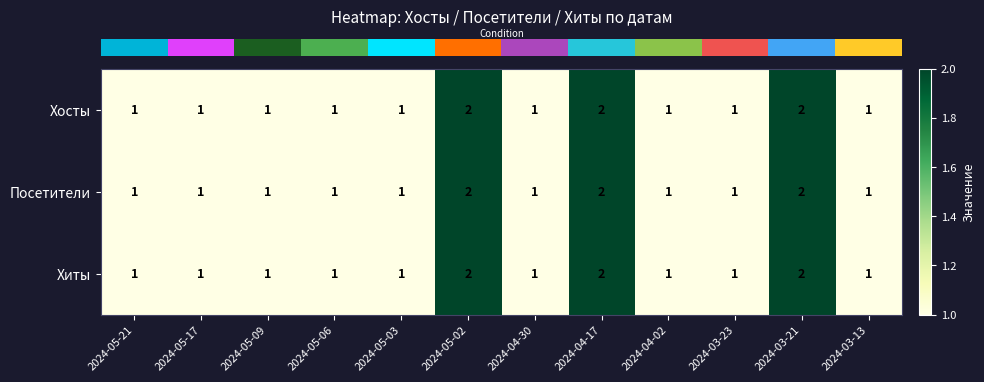

Count the number of categories in the chart.

12